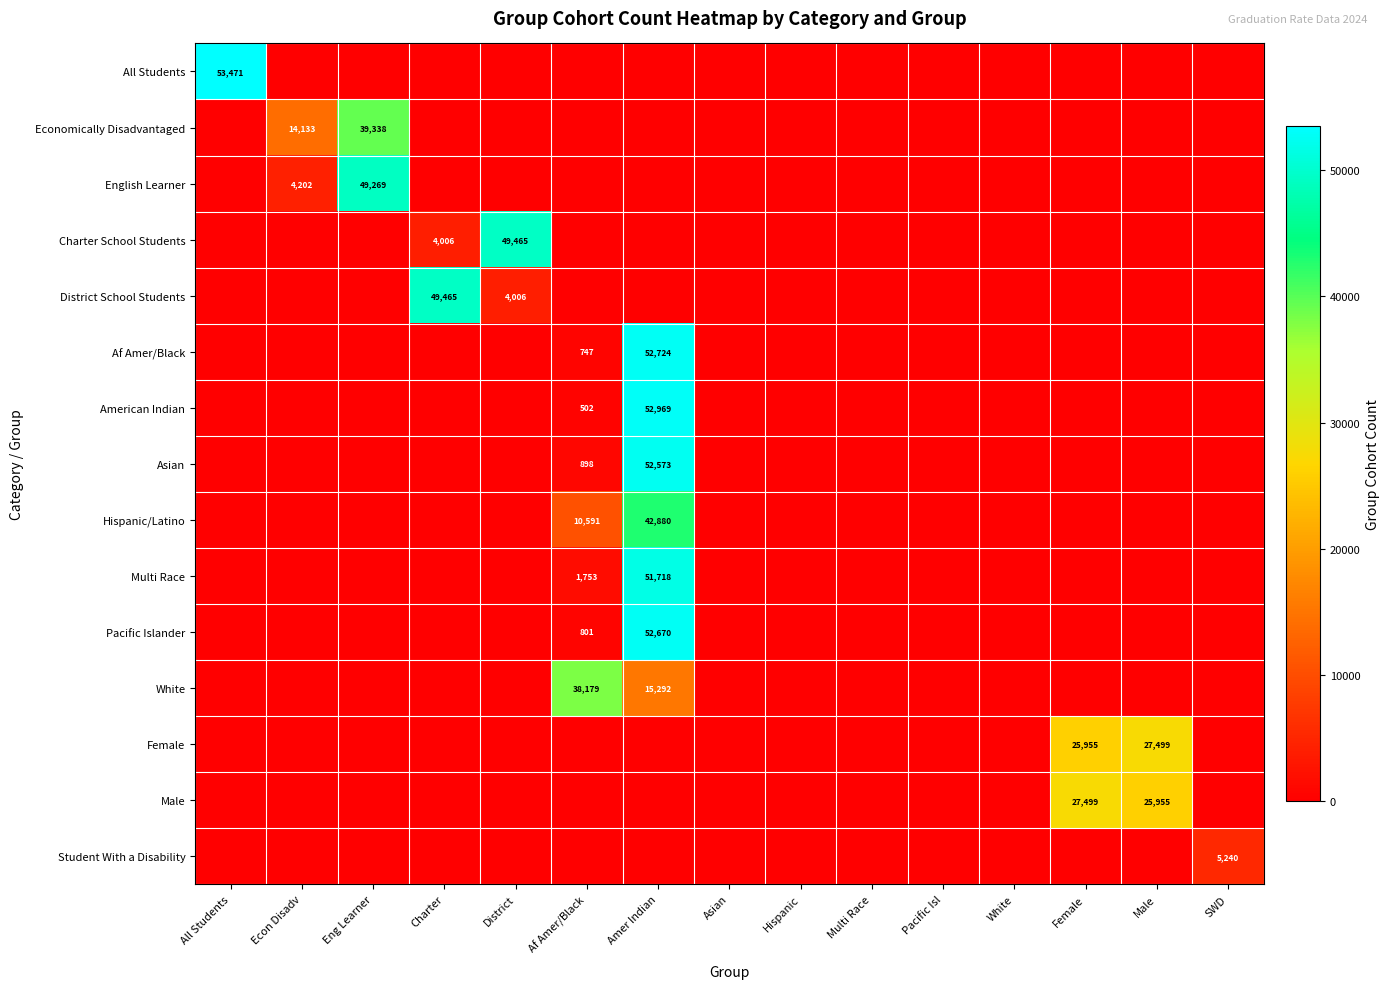

What is the difference between the maximum and minimum values in the White series?

38179